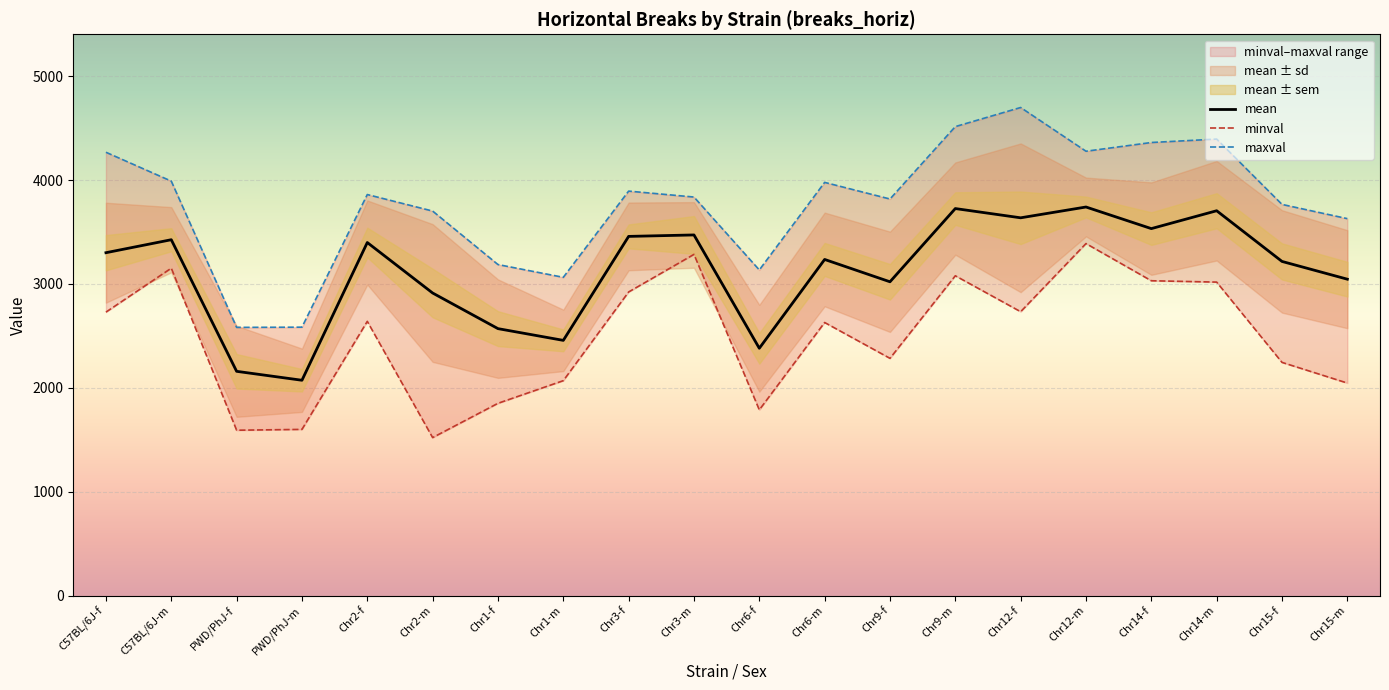

Rank the series at Chr1-m from lowest to highest value.

minval, mean, maxval